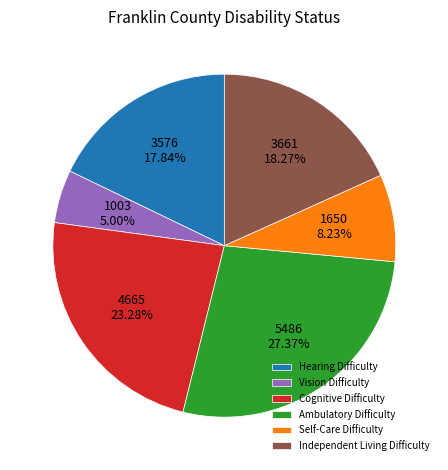

Is there a majority slice in this chart?

No